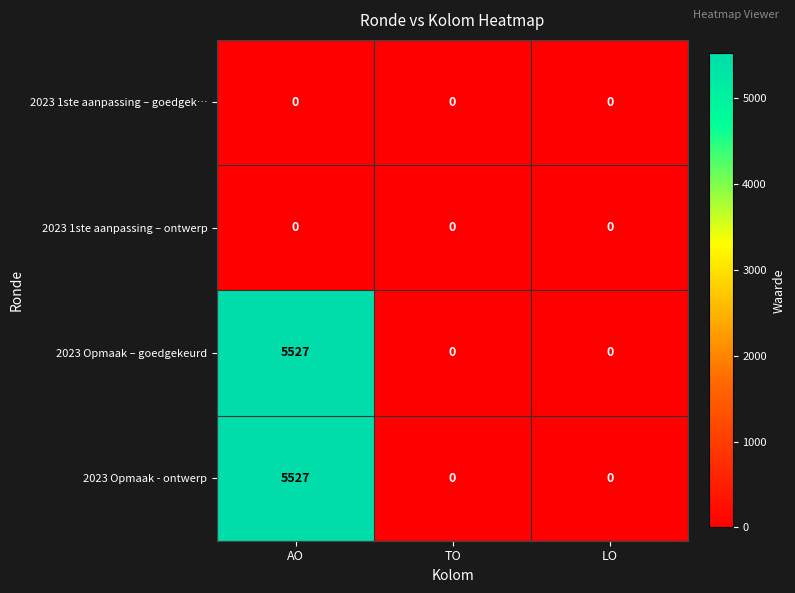

What is the difference between the 2023 Opmaak - ontwerp values at AO and LO?

5527